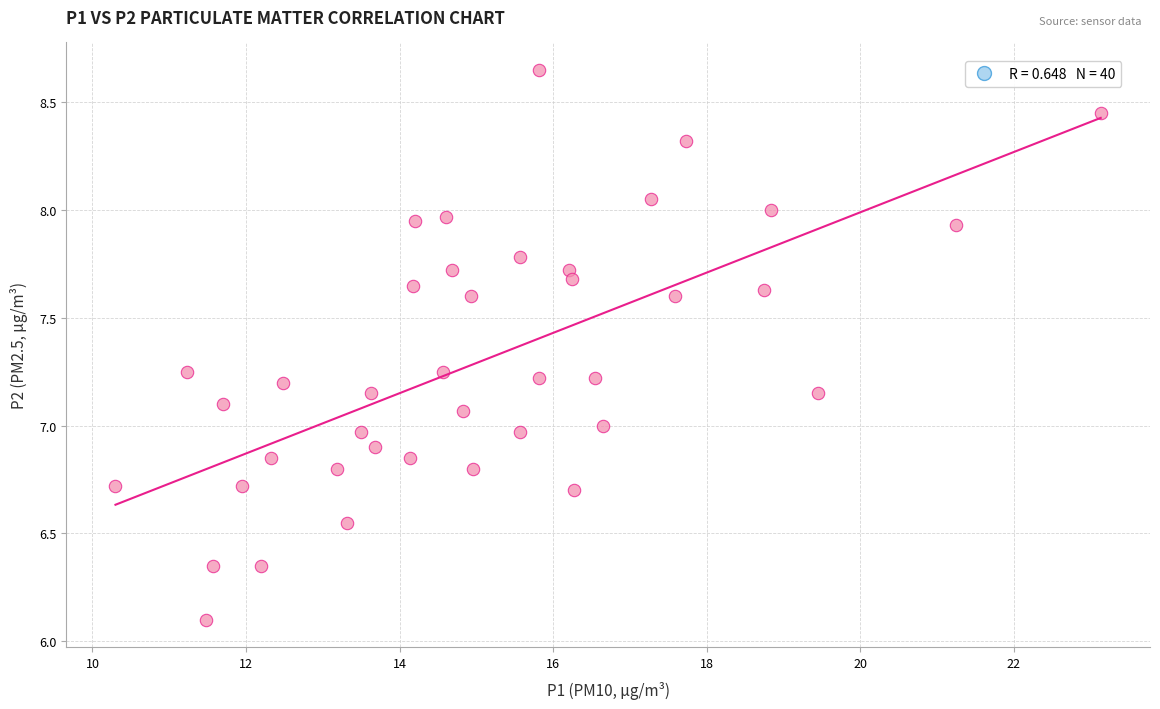

What is the range of X values (max minus min)?

12.8